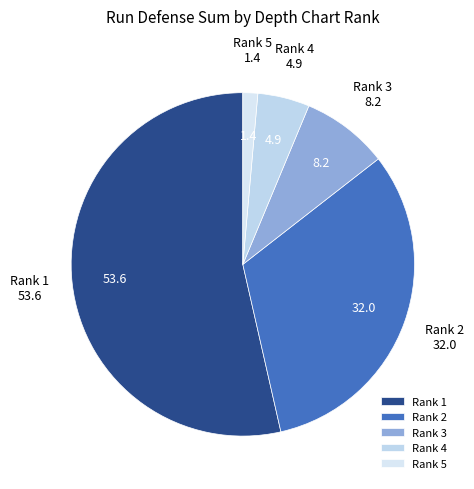

Is the sum of Rank 3 and Rank 1 greater than half?

Yes